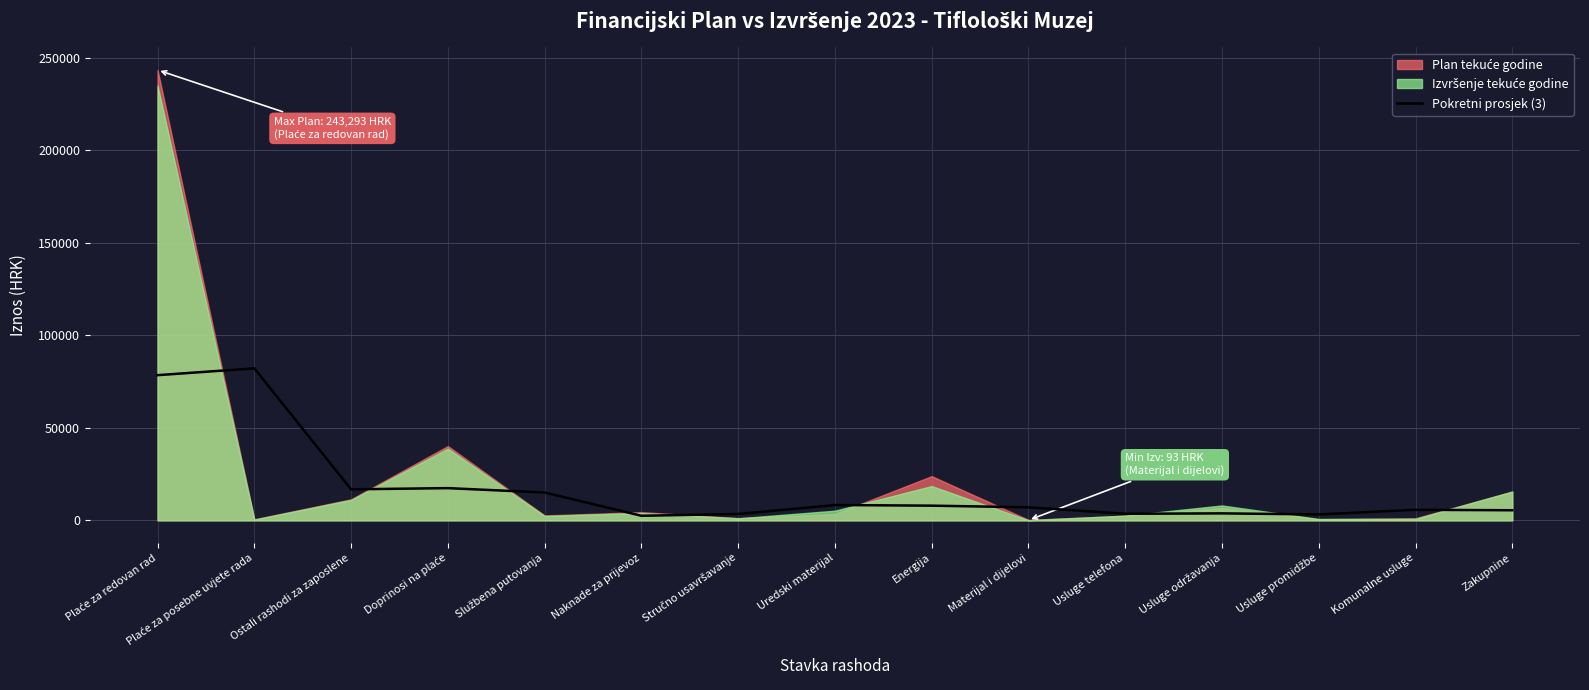

The Pokretni prosjek (3) series shows 7947.1 at Energija. True or false?

True